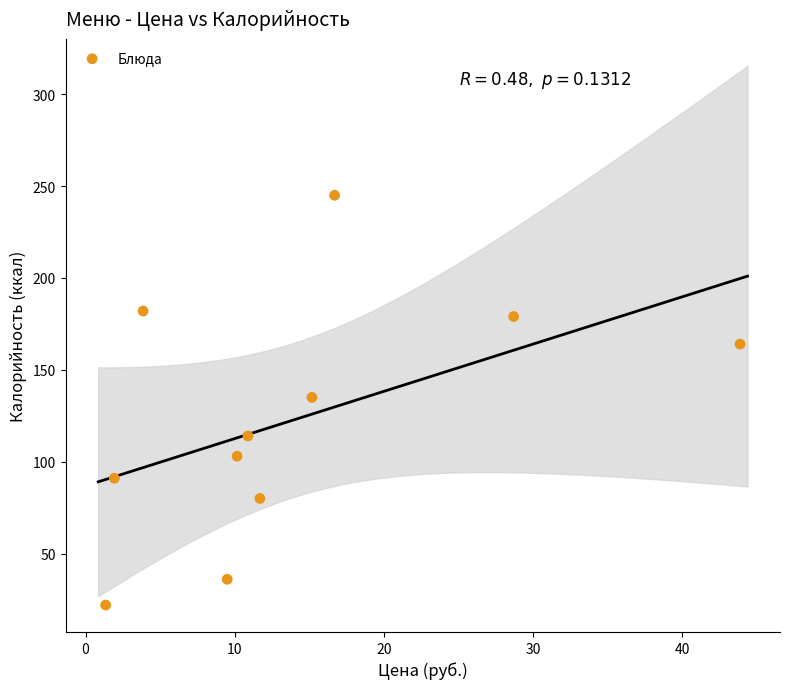

What is the average Y value?

123